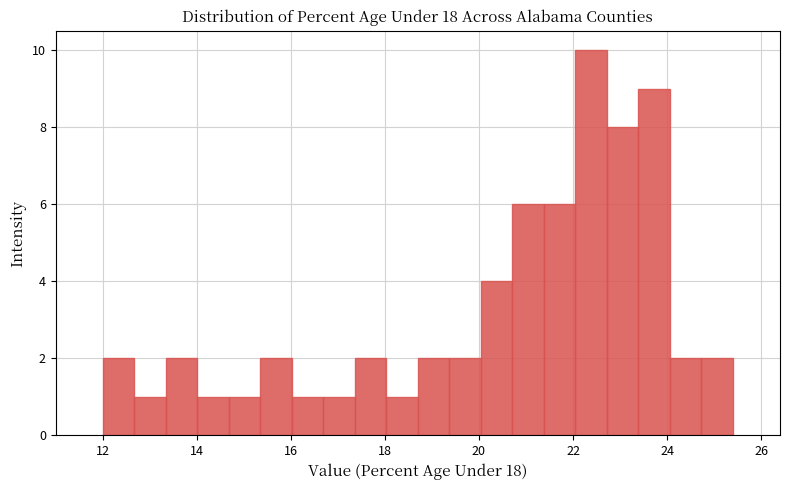

Around what value on the x-axis is the tallest bar? Give the approximate position of its centre, as read against the axis.

22.4